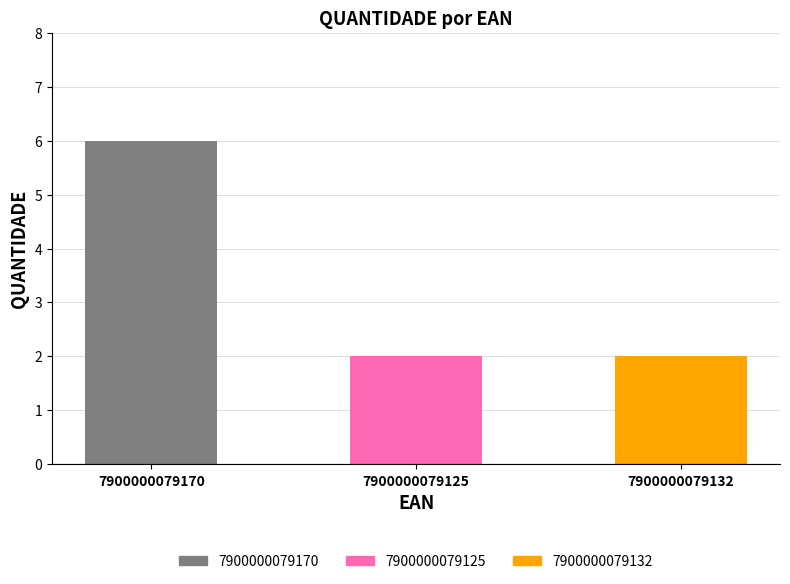

What position from the left is 7900000079170?

1